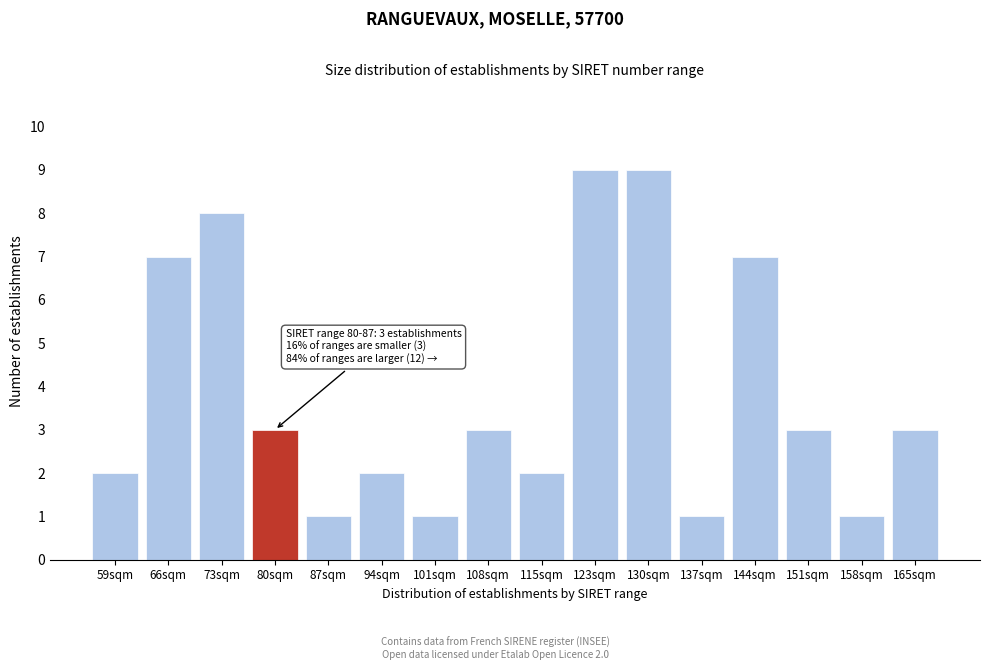

Reading left to right, what are all the values shown in this chart?

59sqm=2	66sqm=7	73sqm=8	80sqm=3	87sqm=1	94sqm=2	101sqm=1	108sqm=3	115sqm=2	123sqm=9	130sqm=9	137sqm=1	144sqm=7	151sqm=3	158sqm=1	165sqm=3